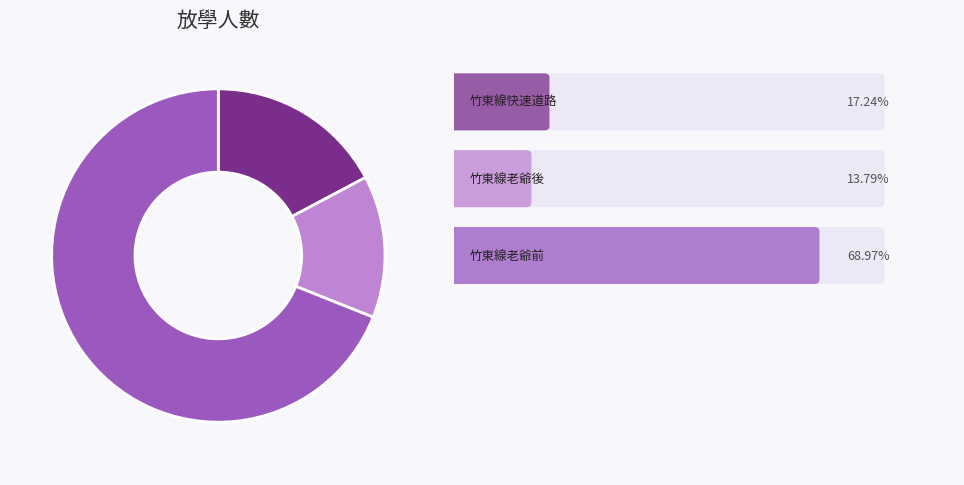

Is there any slice that represents more than half of the pie?

Yes